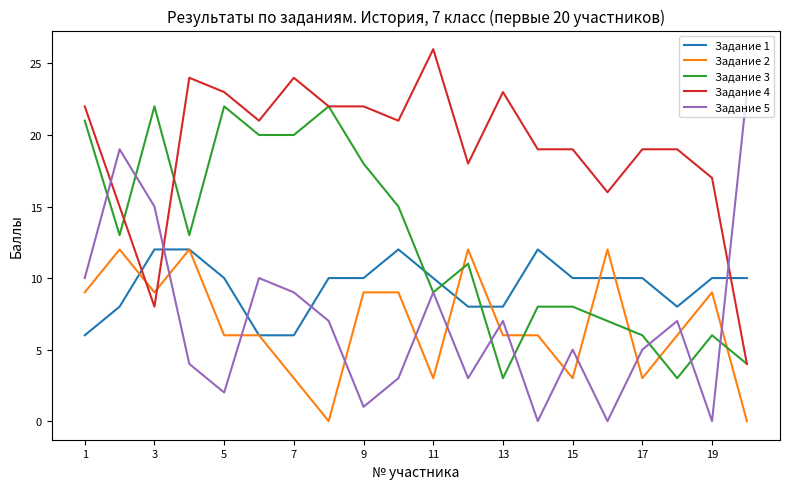

Which series has the largest total across all categories?

Задание 4